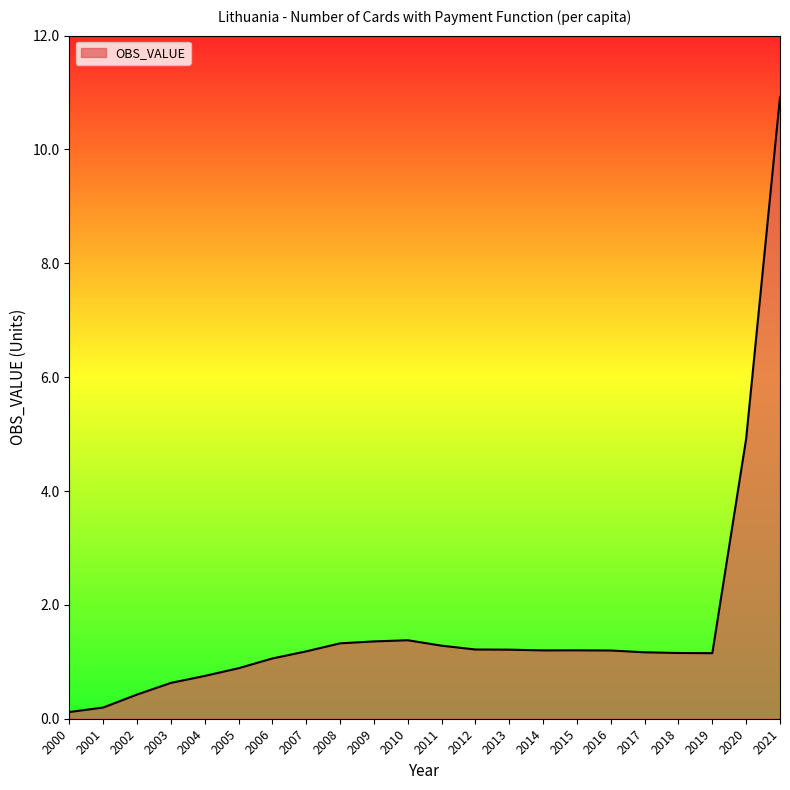

True or false: the data shows 0.3 at 2005.

False